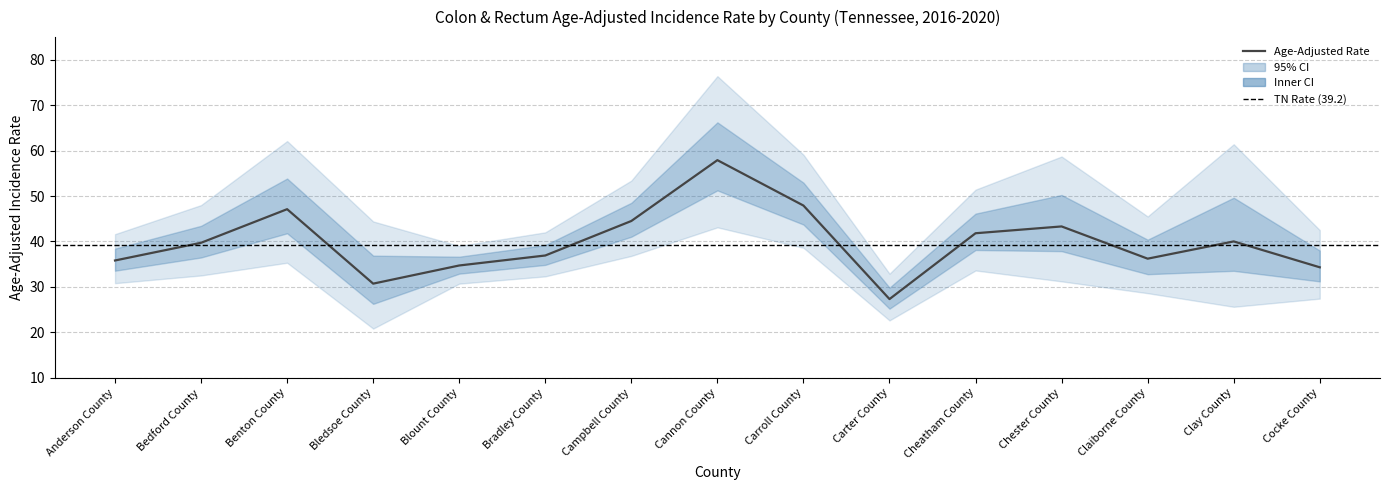

How many points are lower than both their immediate neighbors (excluding endpoints)?

3